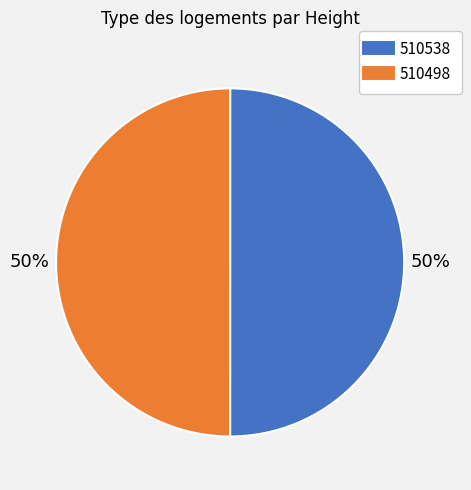

What is the ratio of the value at 510538 to the value at 510498?

1.0